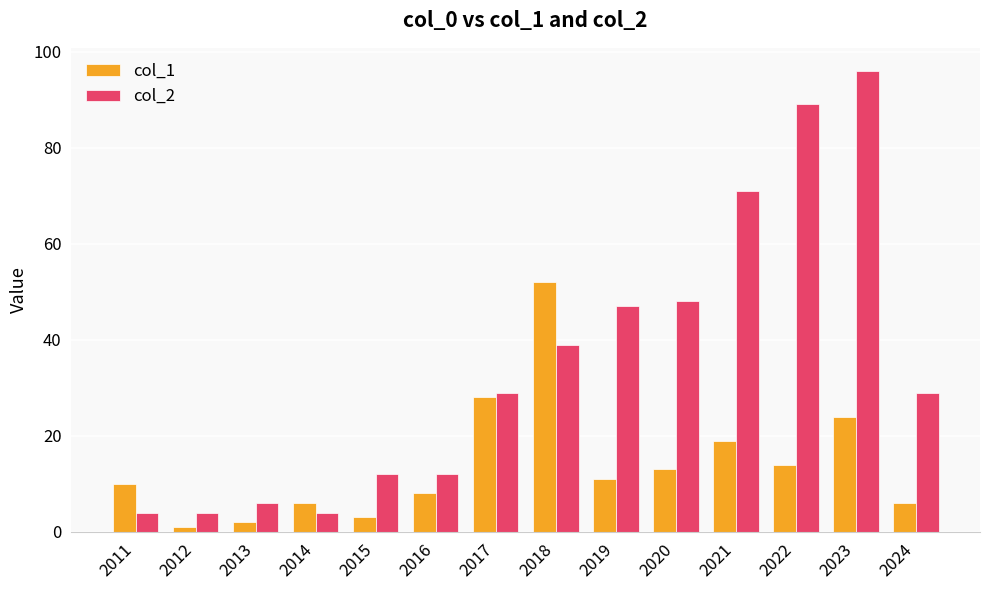

The value of col_1 at 2015 is 3. True or false?

True